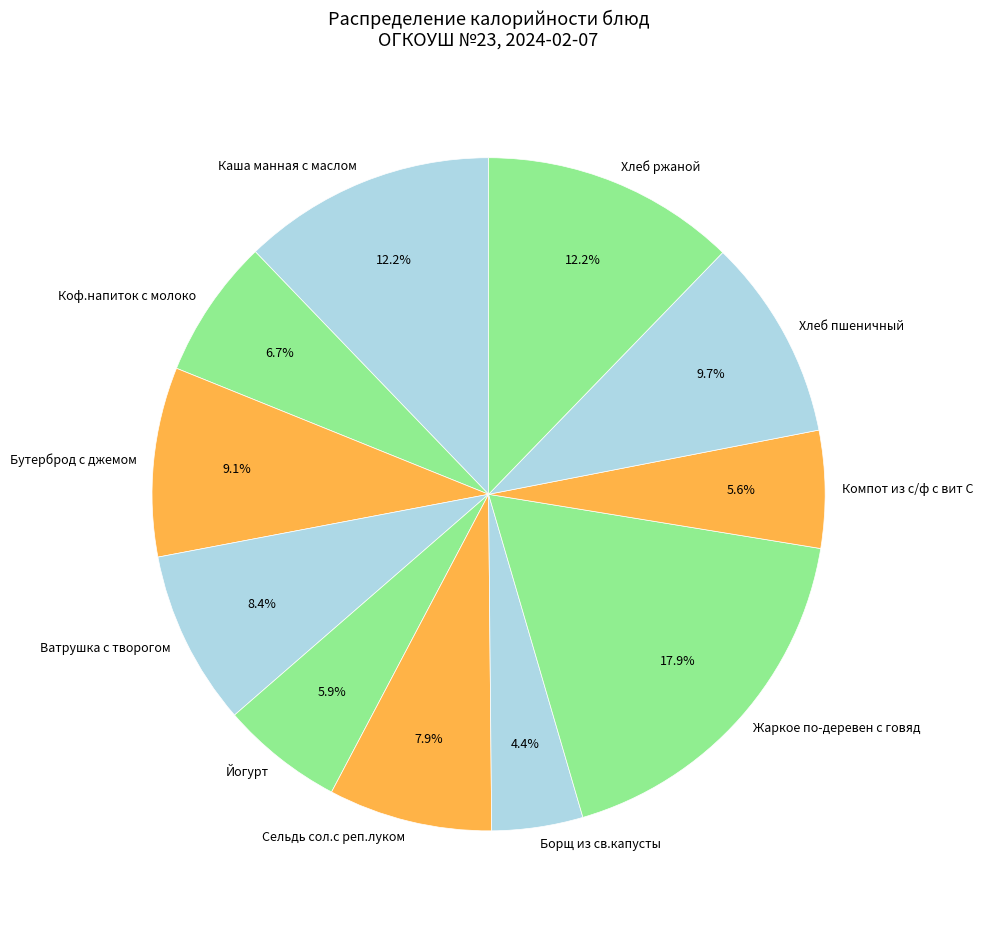

How many segments does this pie chart have?

11